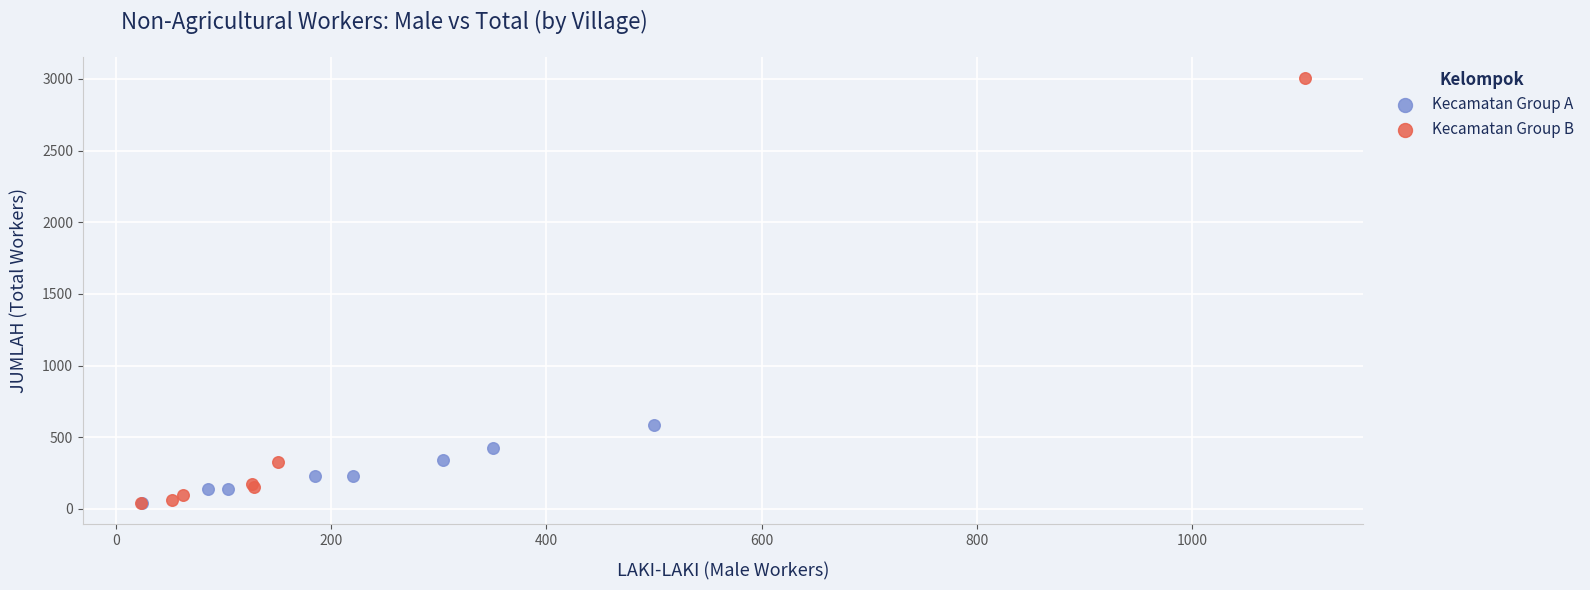

Which series has the largest Y range (max minus min)?

Kecamatan Group B